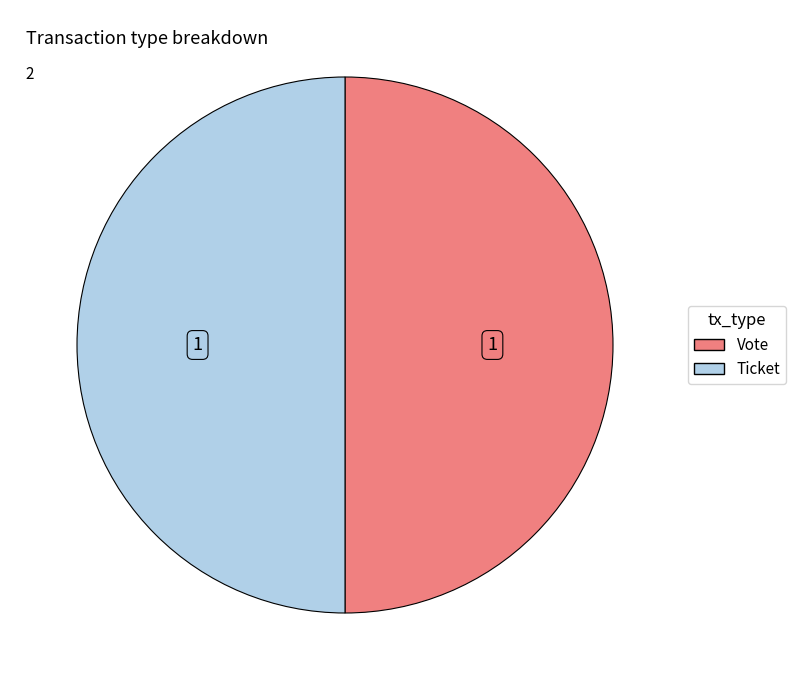

How many segments does this pie chart have?

2